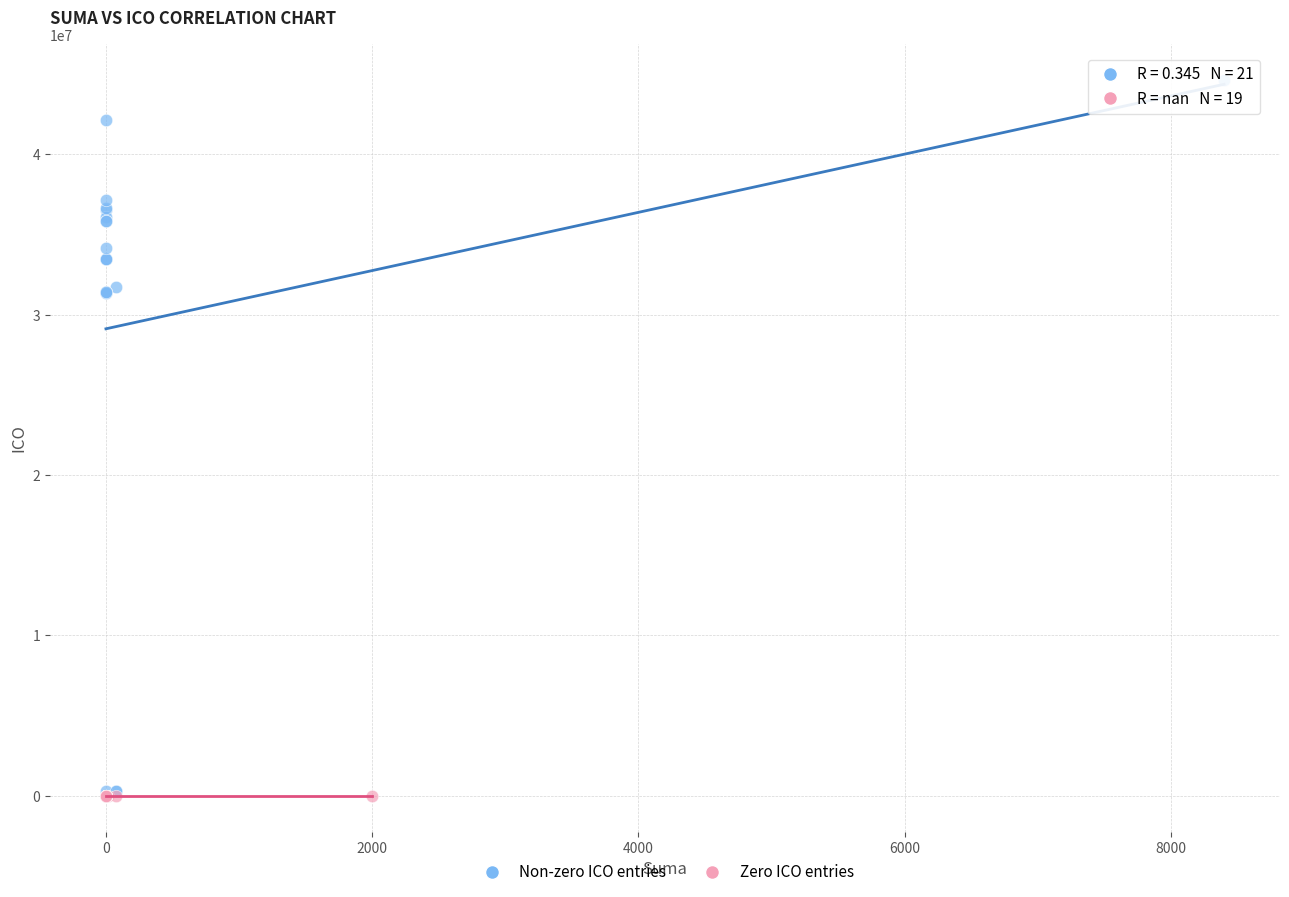

What are all the series names shown in the legend?

Non-zero ICO entries, Zero ICO entries